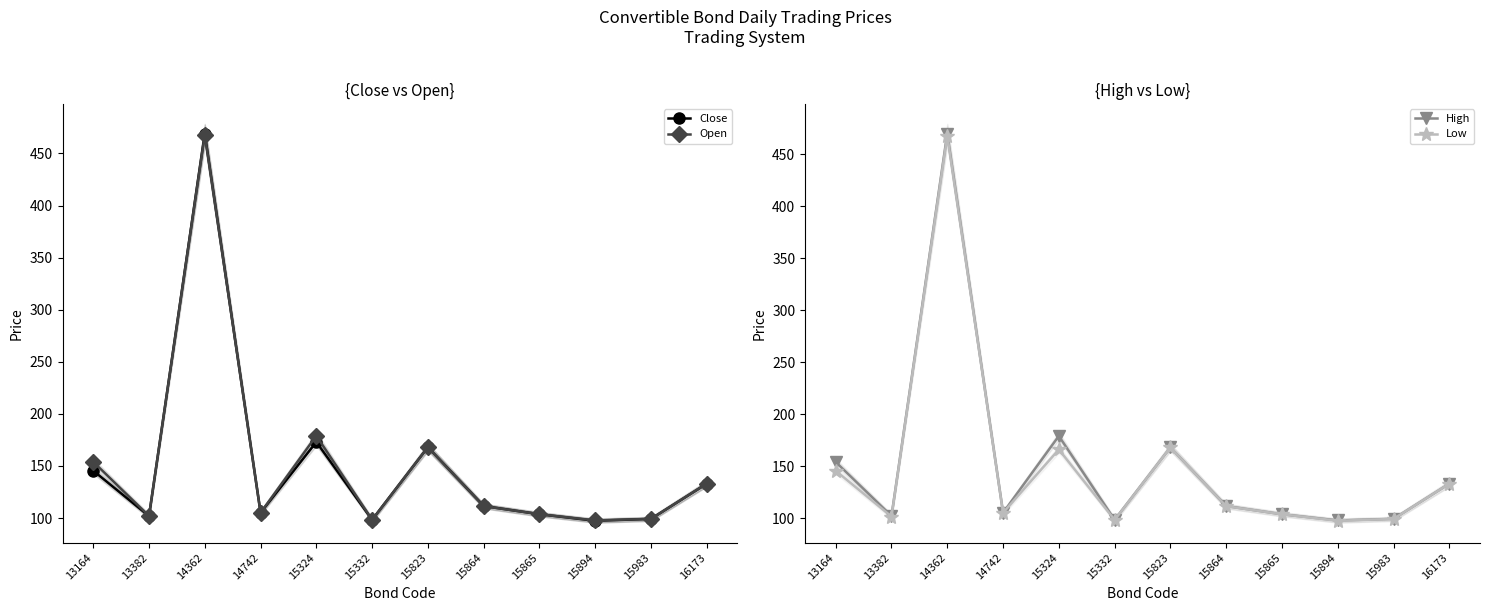

Reading left to right, what are all the values shown in this chart?

Close: 145.5	101.8	469.0	105.1	173.0	98.3	168.0	111.5	103.7	97.4	99.2	133.1
Open: 154.0	102.0	468.0	105.1	179.0	98.3	168.0	111.4	103.7	97.7	99.2	133.1
High: 154.0	102.0	470.0	105.1	179.0	98.3	168.0	111.5	103.7	97.7	99.2	133.1
Low: 145.5	101.5	468.0	105.1	166.0	98.2	168.0	111.4	103.7	97.4	99.2	133.1